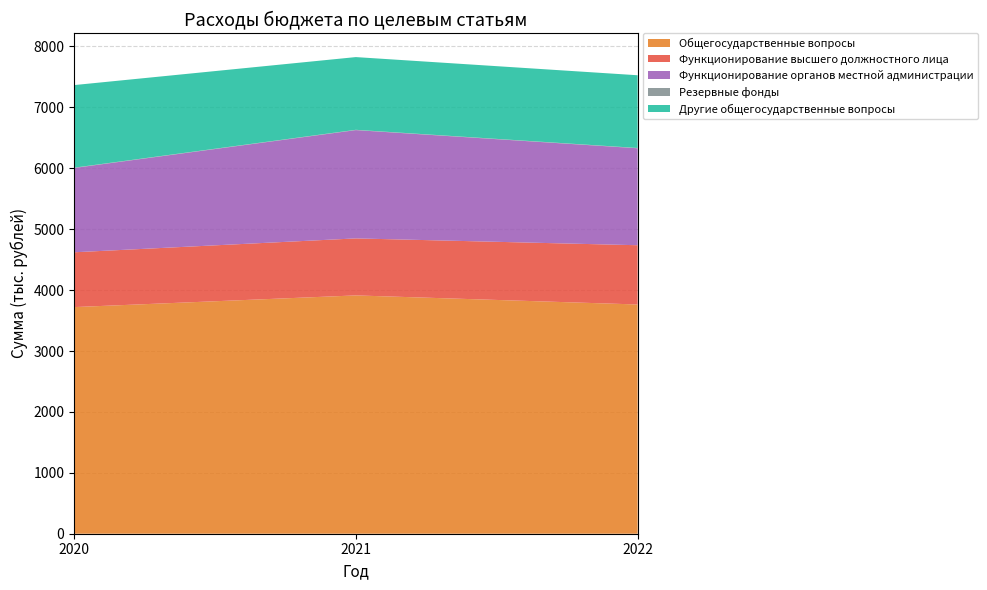

Reading right to left, list all the values displayed in this chart.

Общегосударственные вопросы: 3763.9	3913.0	3721.0
Функционирование высшего должностного лица: 973.0	936.0	900.0
Функционирование органов местной администрации: 1591.9	1778.0	1384.0
Резервные фонды: 5.0	5.0	5.0
Другие общегосударственные вопросы: 1194.0	1194.0	1356.0